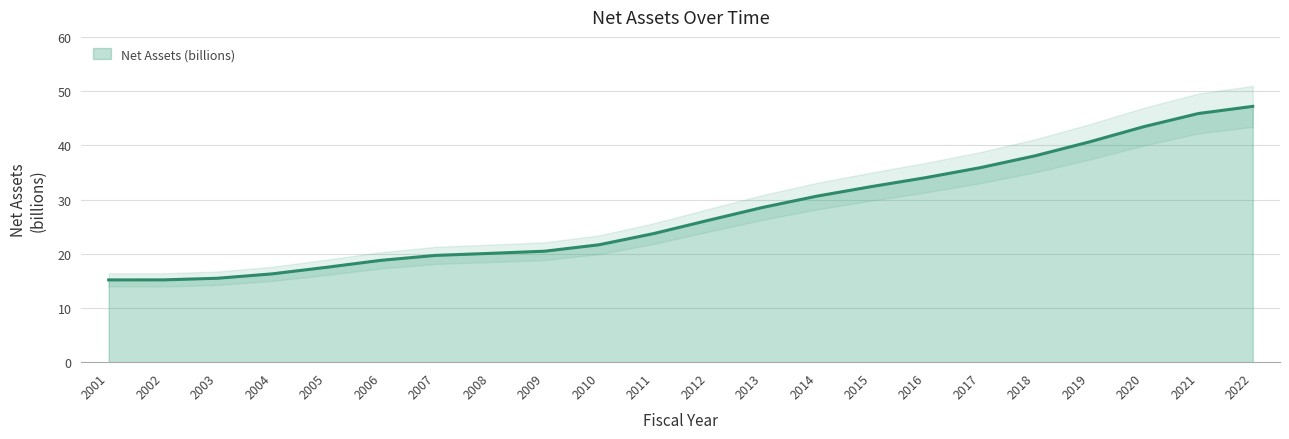

What is the difference between the maximum and minimum values?

32.0